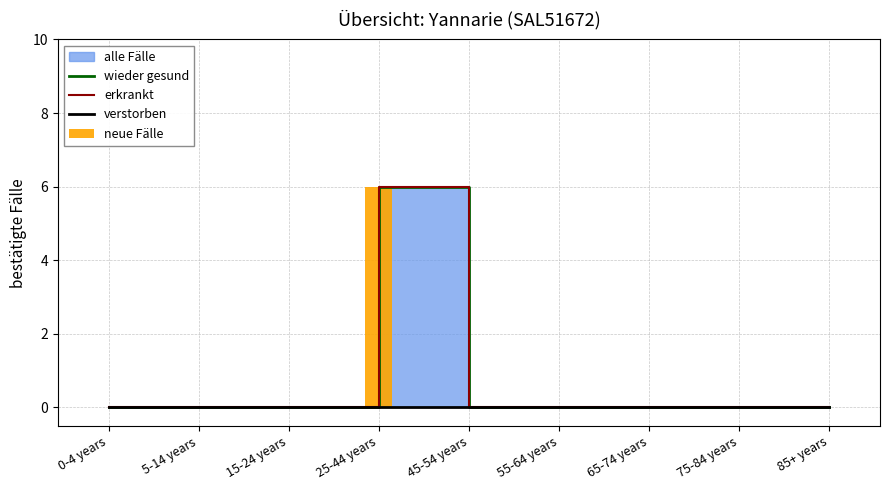

Which series changed the most between 15-24 years and 85+ years?

wieder gesund